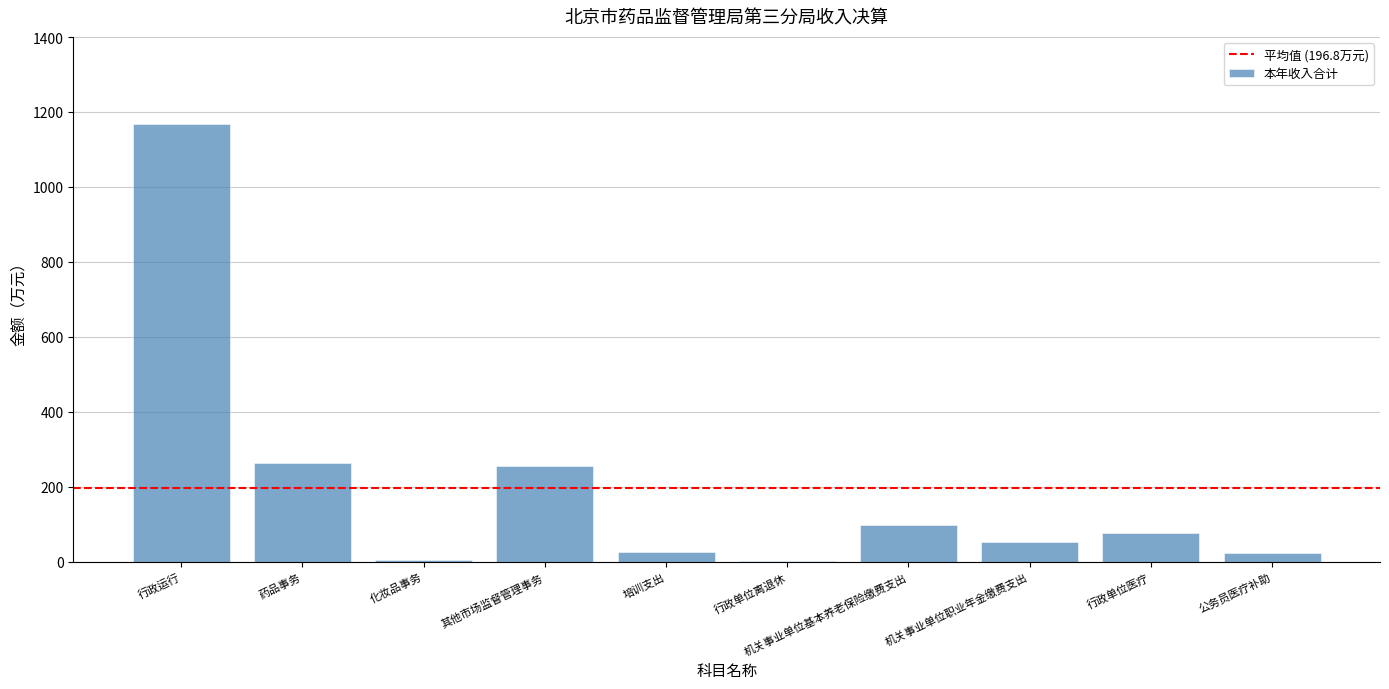

Which label corresponds to the largest value in the chart?

行政运行